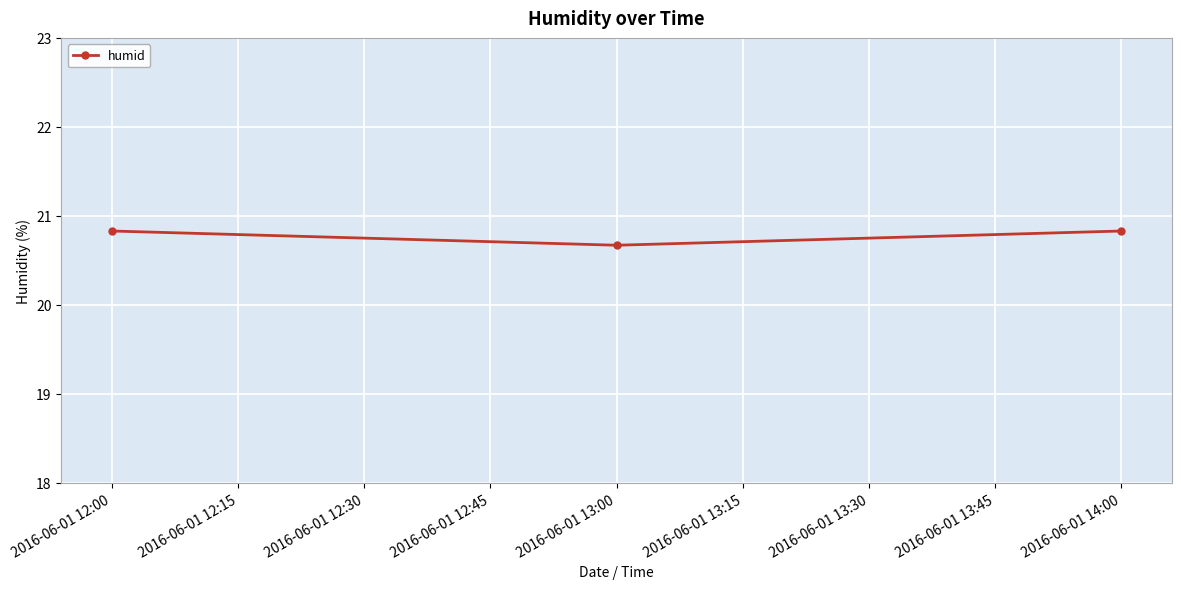

Approximately how many times larger is the value at 2016-06-01 12:00 compared to 2016-06-01 13:00?

1.0